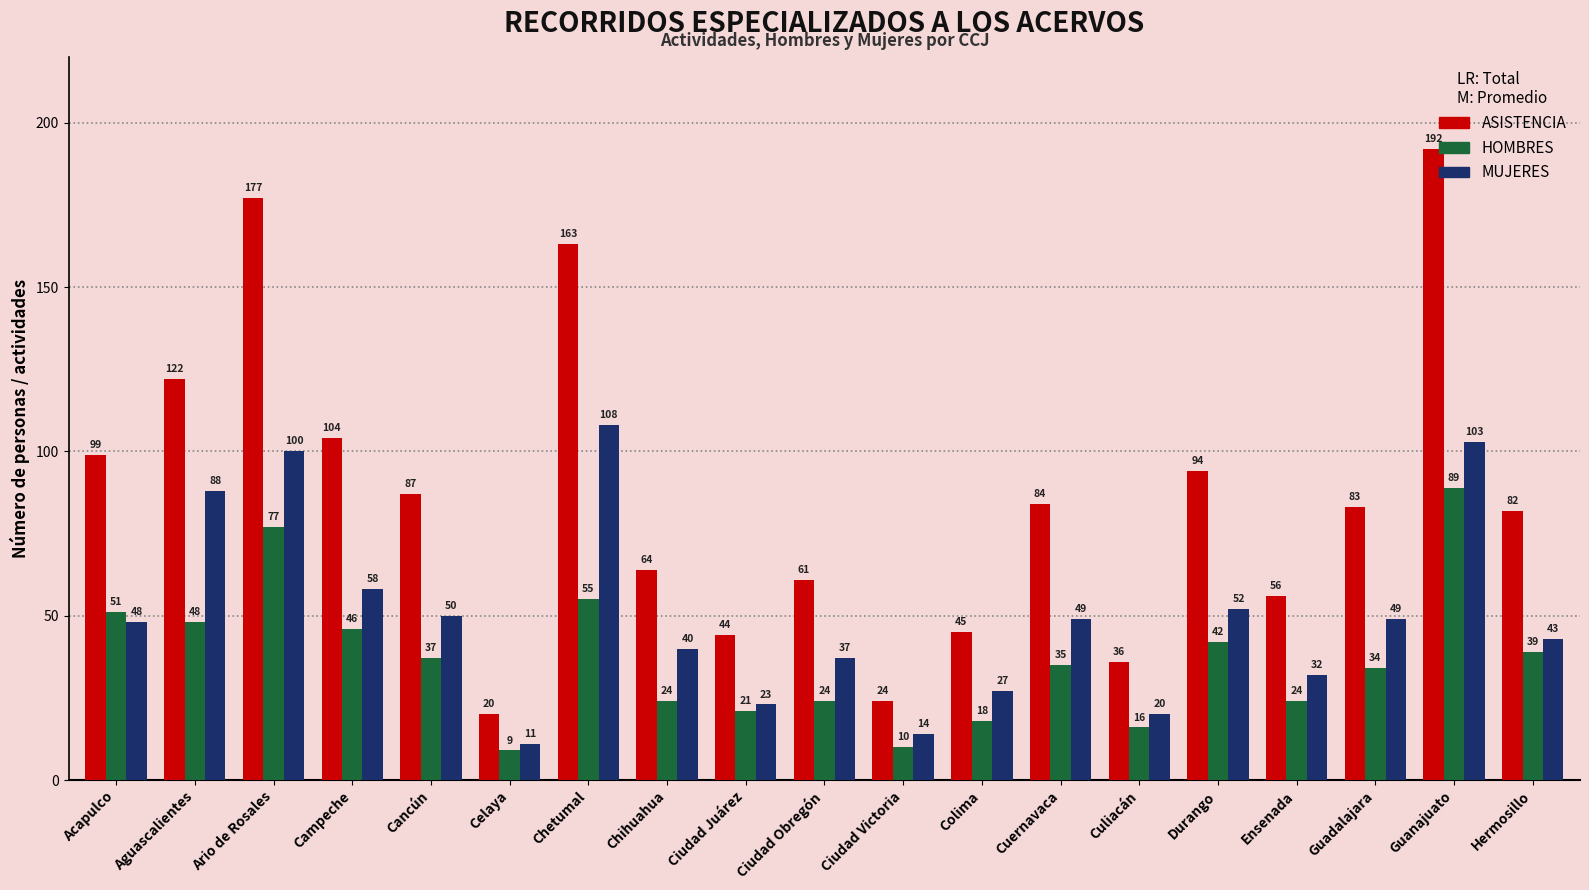

How many groups of bars are there?

19